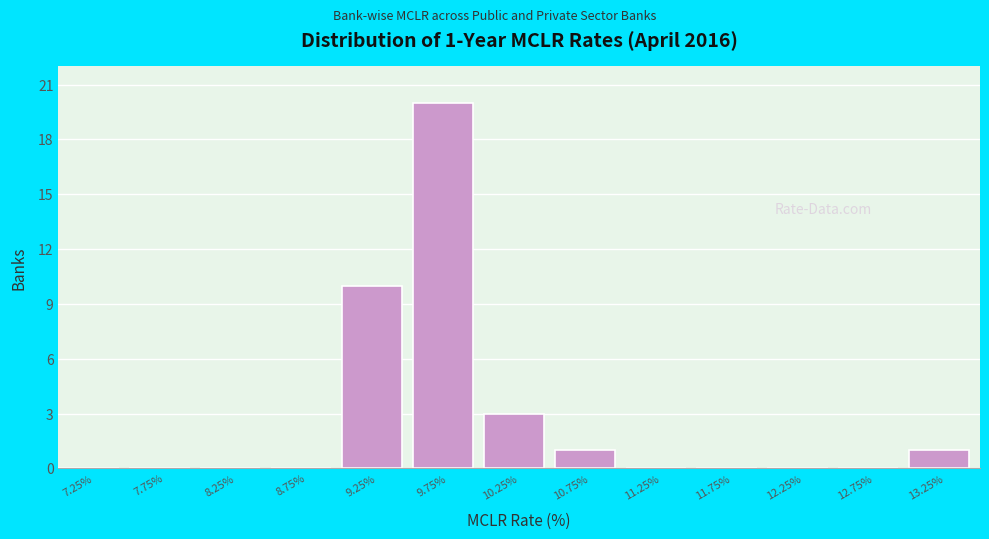

Which range on the x-axis has the tallest bar?

9.5 to 10.0